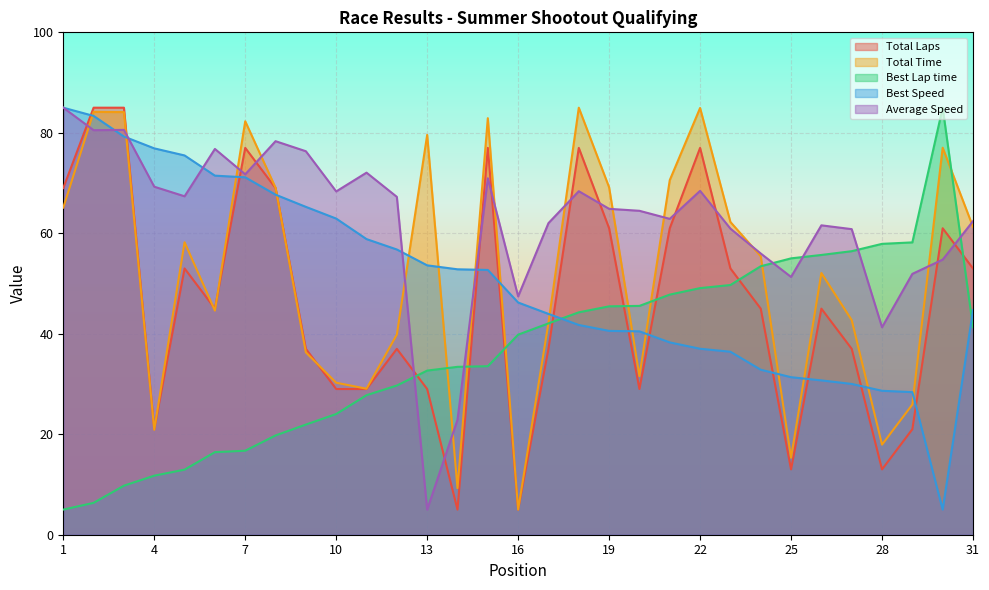

At which category does Best Speed reach its first local valley?

30